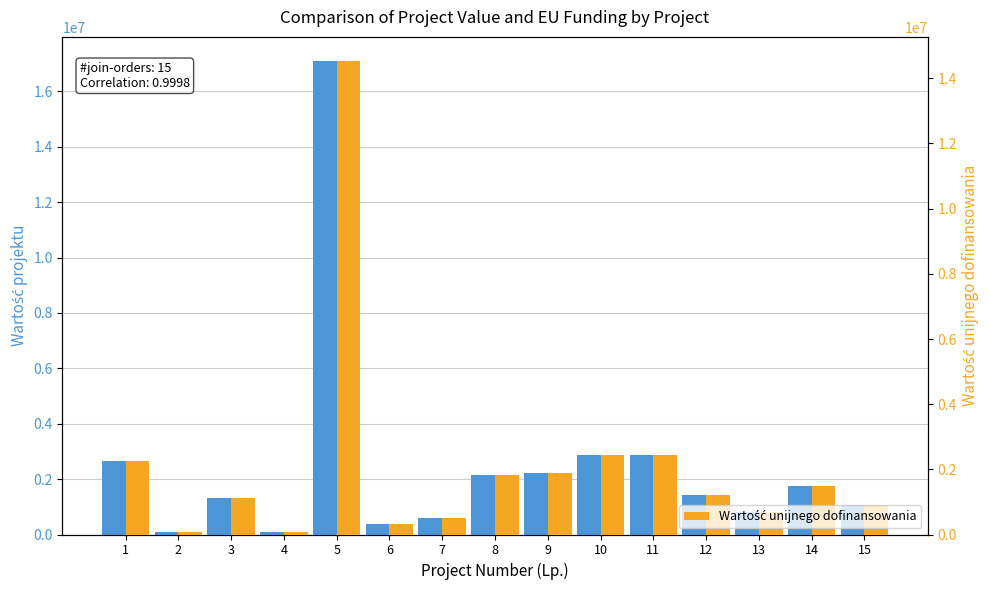

At how many categories does at least one series exceed 9229313?

1